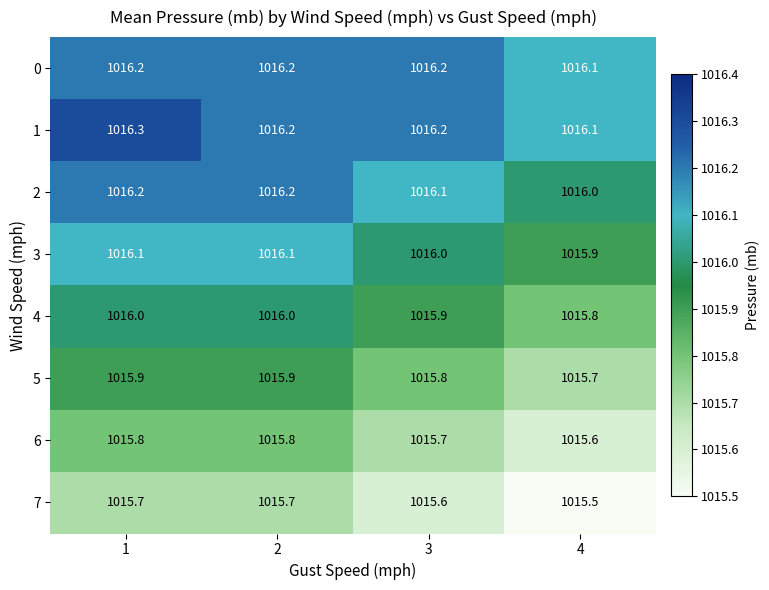

At which category does the chart reach its minimum across all series?

4